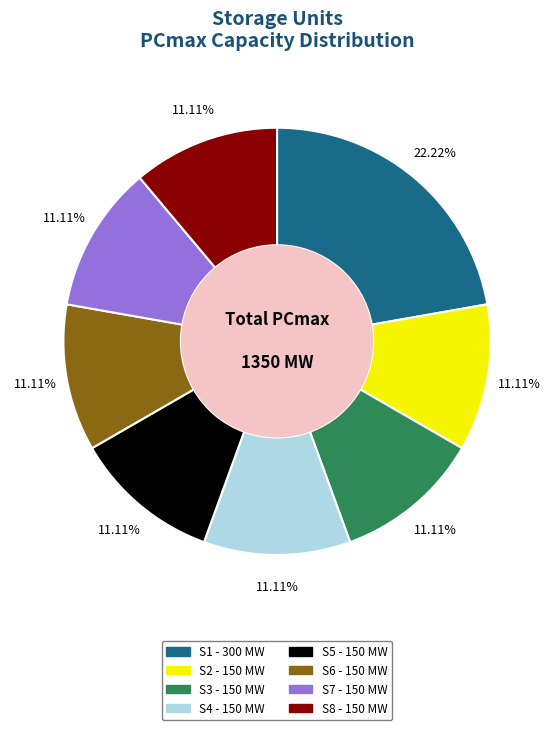

To the nearest percent, what portion does S7 represent?

11%